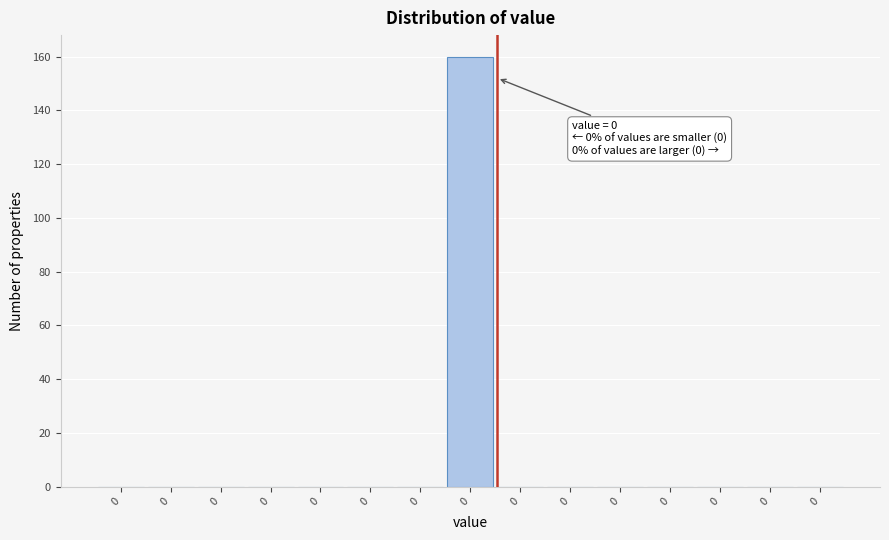

Are the bars horizontal?

No